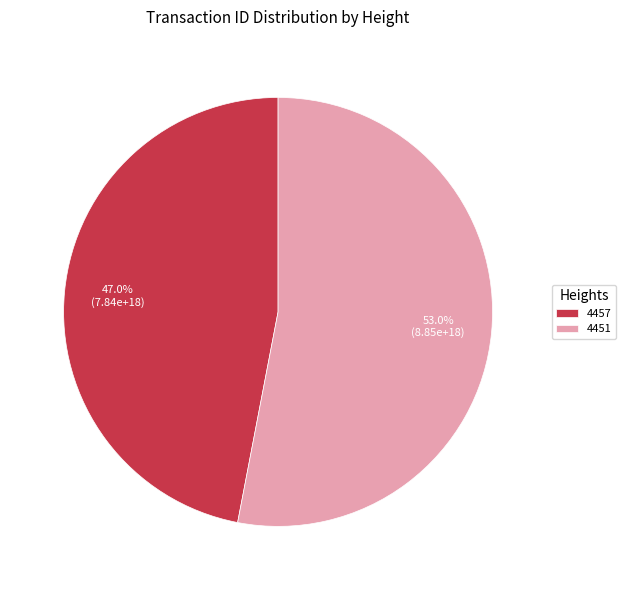

Rank the categories by value from lowest to highest.

4457, 4451